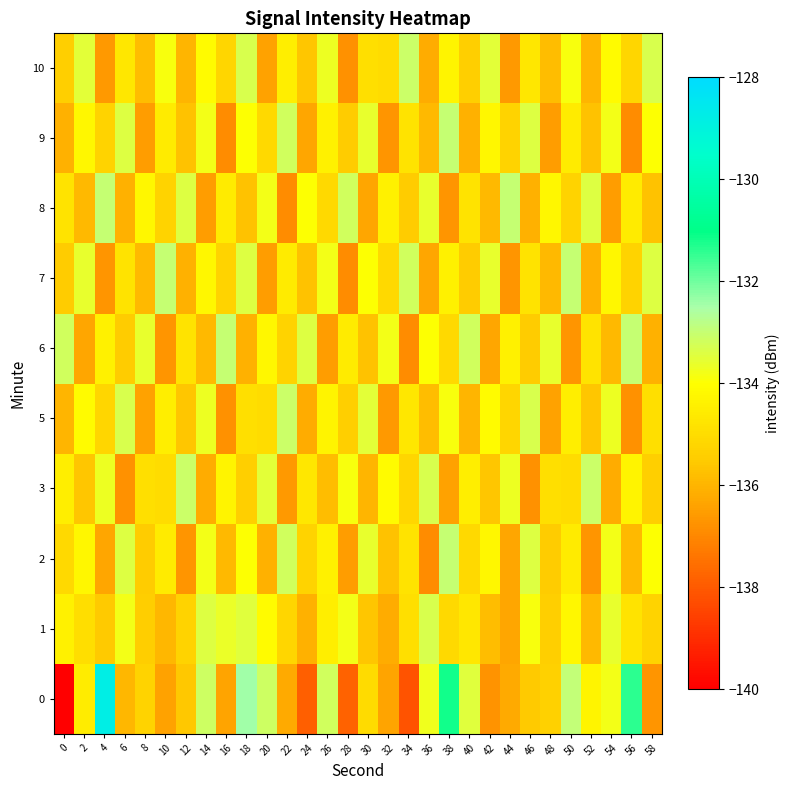

How many categories are shown in the chart?

30